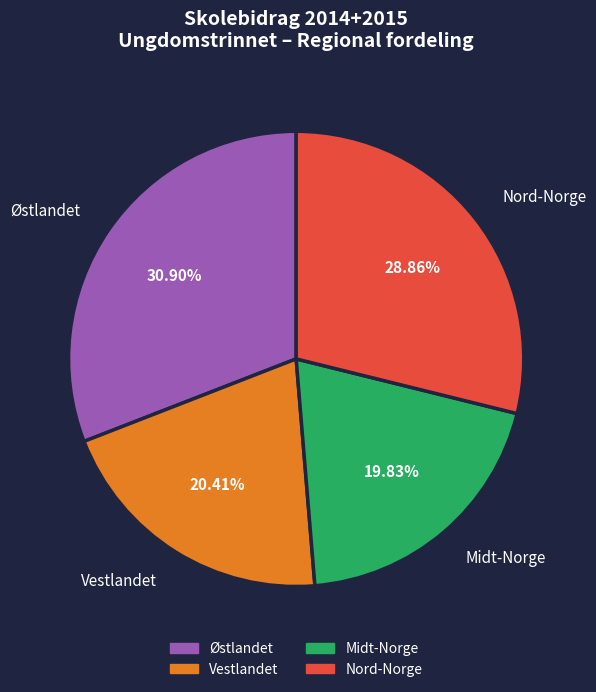

Does any single category account for the majority?

No